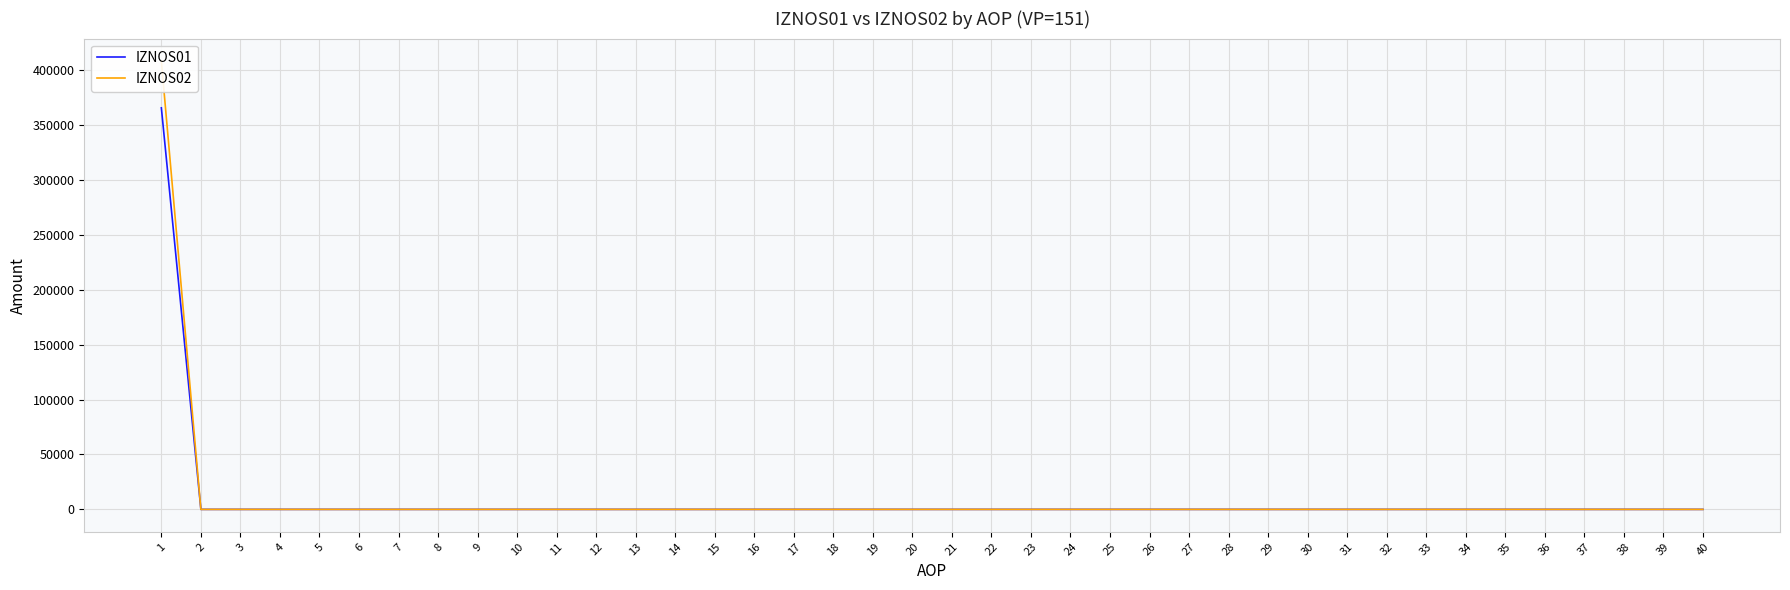

What is the average value of the IZNOS02 series?

10209